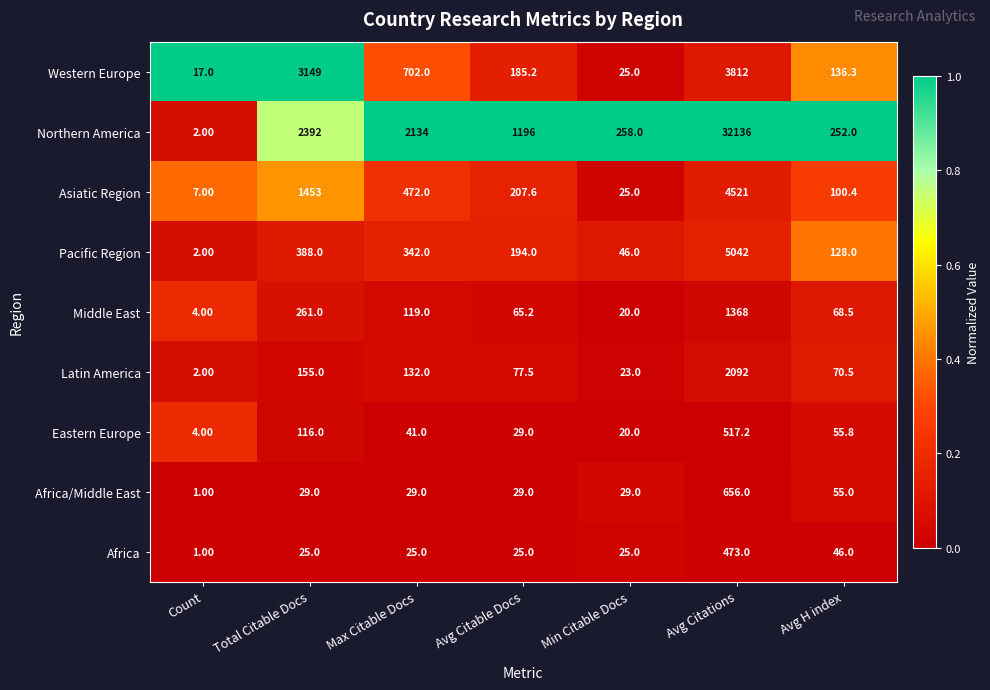

At which label is Middle East closest to 686?

Total Citable Docs